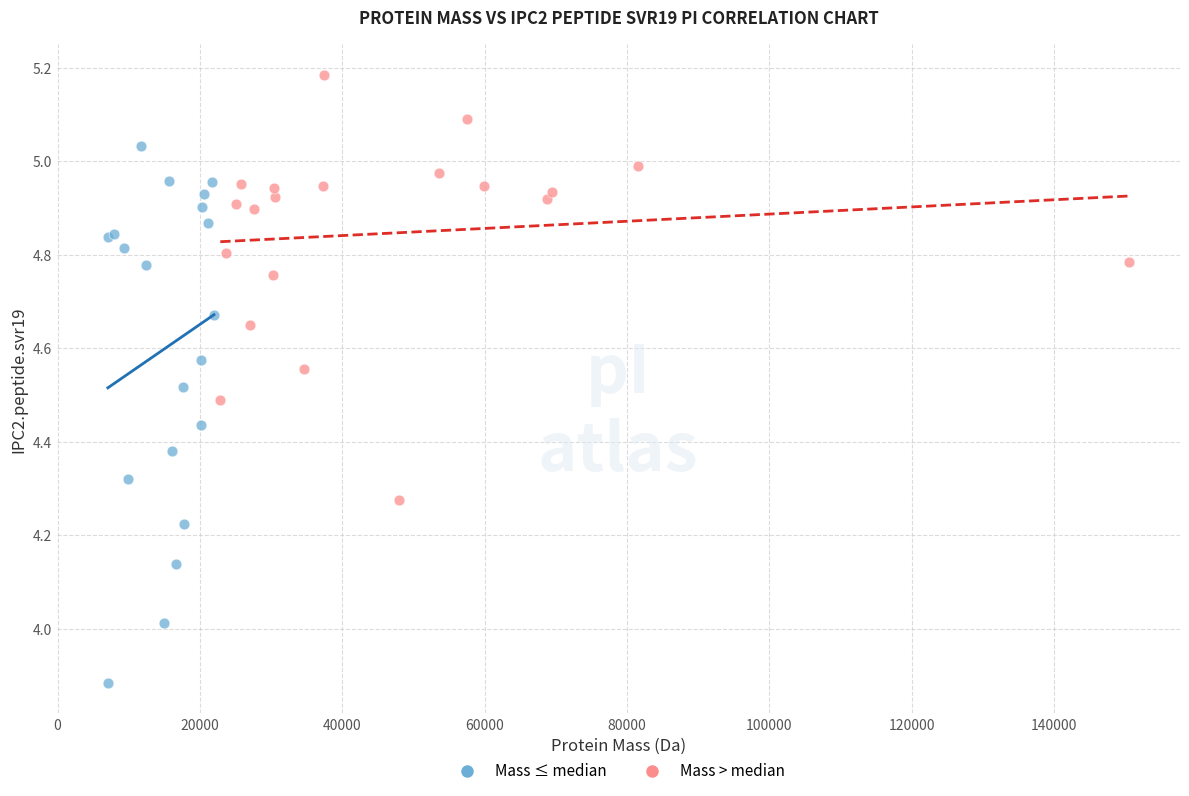

Which series has the widest spread of Y values?

Mass ≤ median